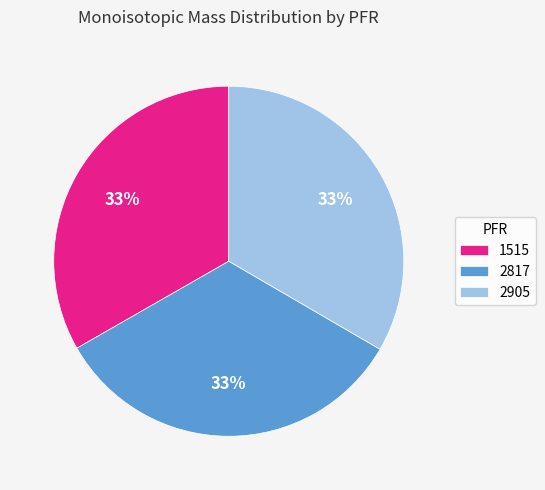

The 1515 slice represents 48% of the pie. True or false?

False